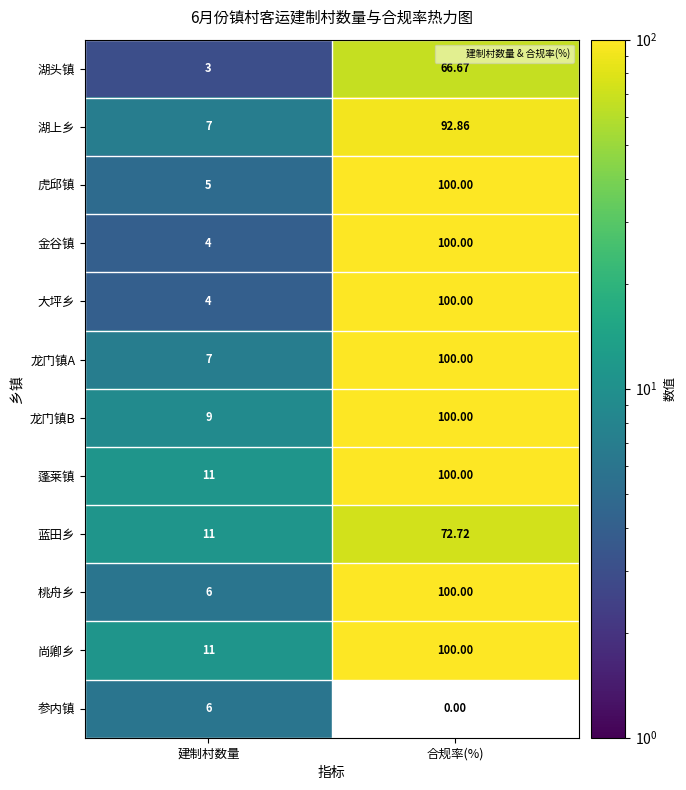

At which label is 蓝田乡 closest to 41?

建制村数量